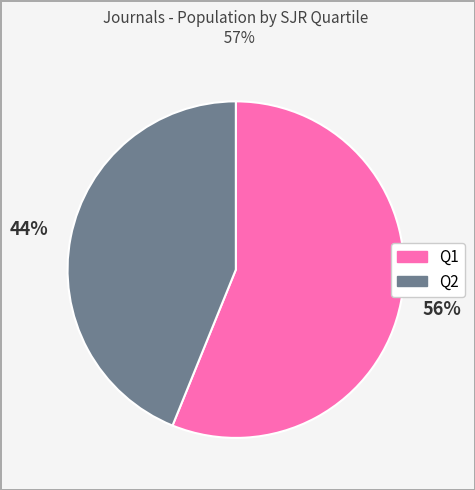

Rank the categories by value from highest to lowest.

Q1, Q2